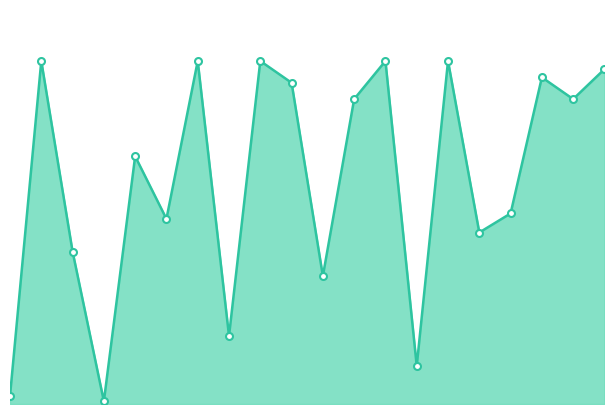

How many interior local peaks (higher than both neighbors) does the data have?

7